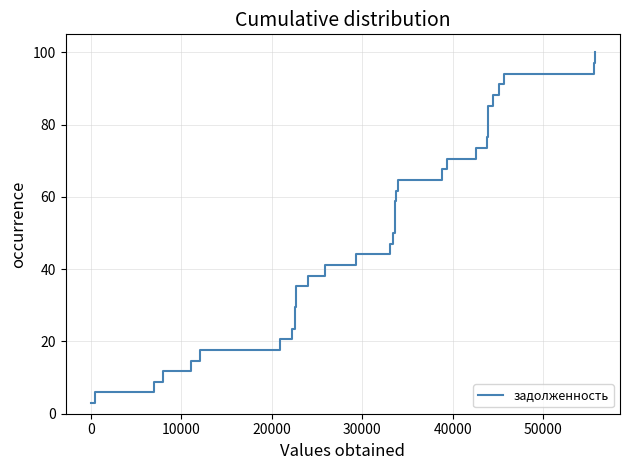

What is the greatest value displayed?

100.0